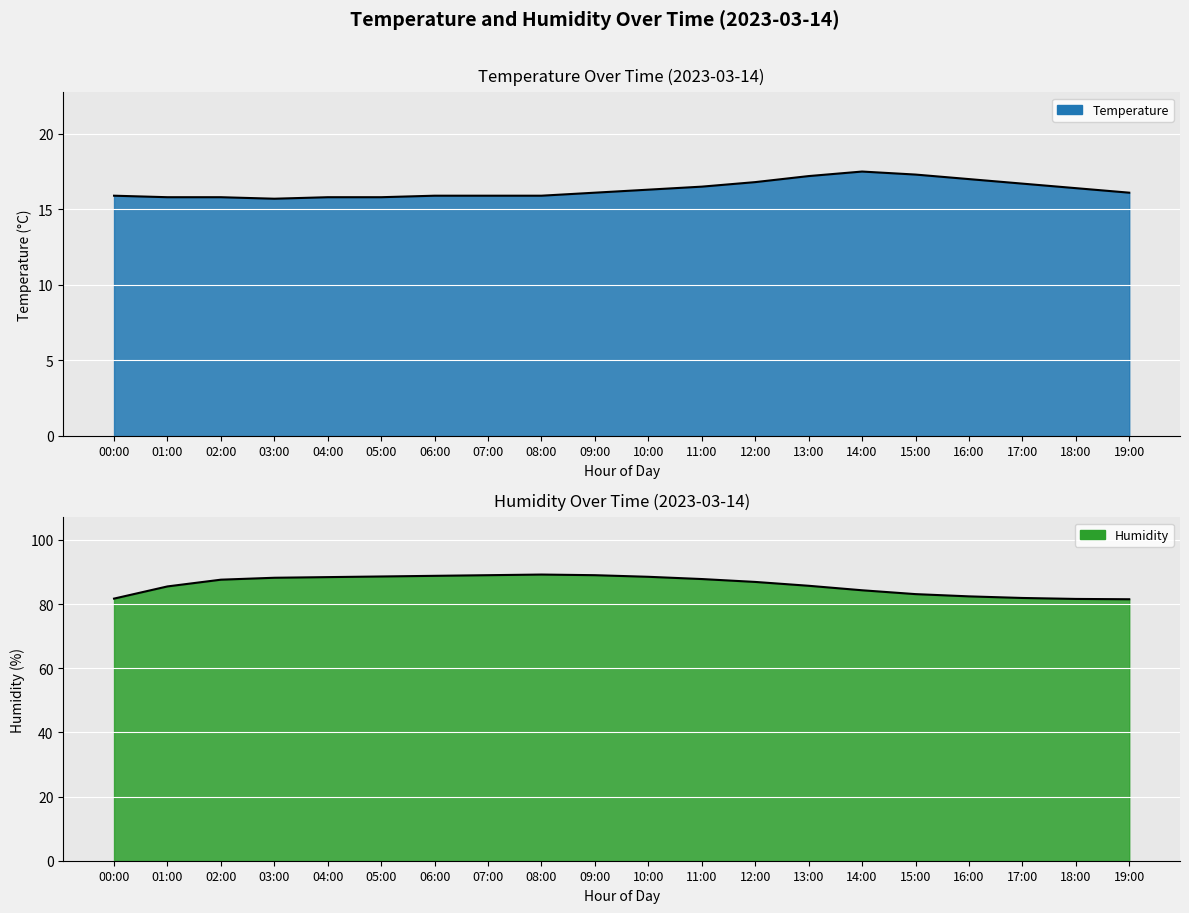

At how many categories does at least one series exceed 65?

20